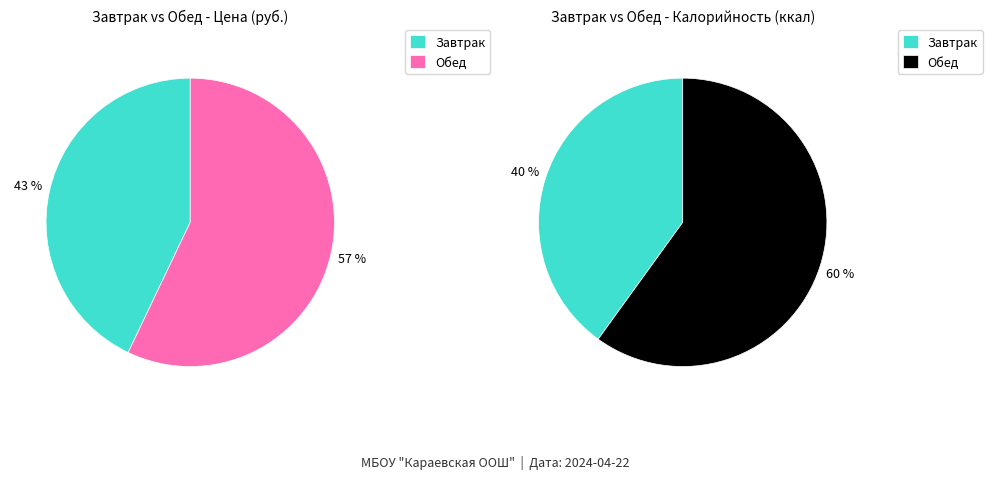

How many slices are in this pie chart?

2